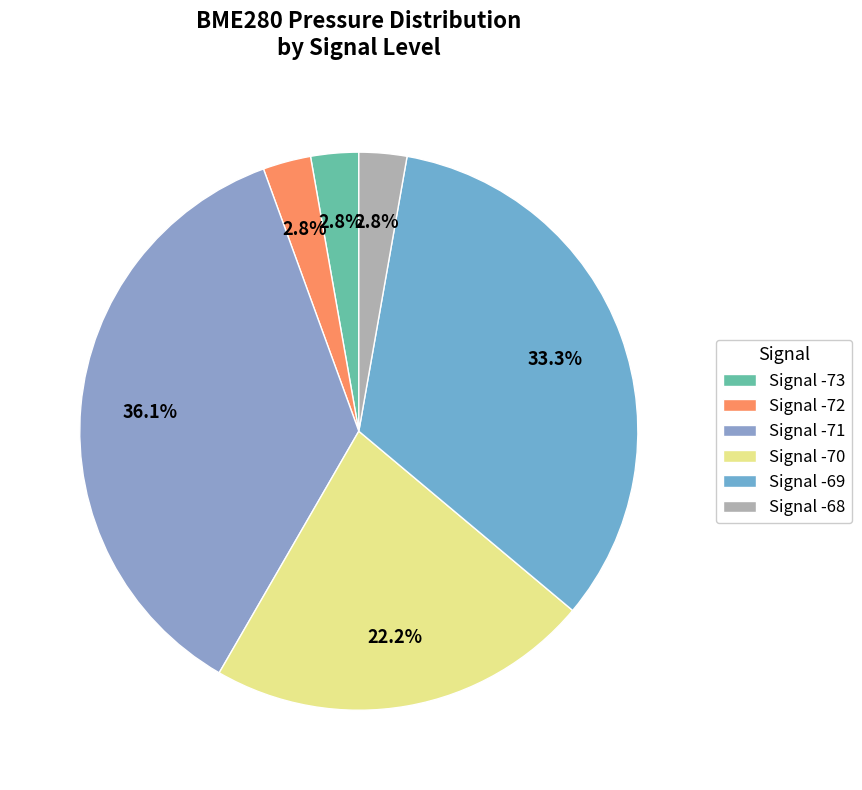

Count the number of slices in the pie.

6